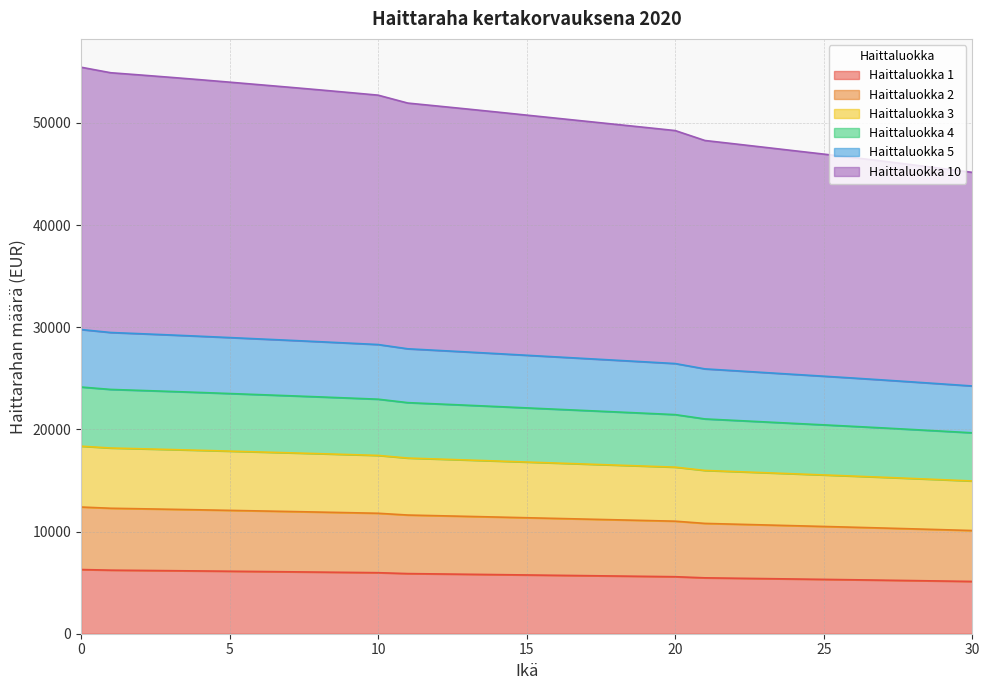

The Haittaluokka 1 series shows 14646.5 at 25. True or false?

False